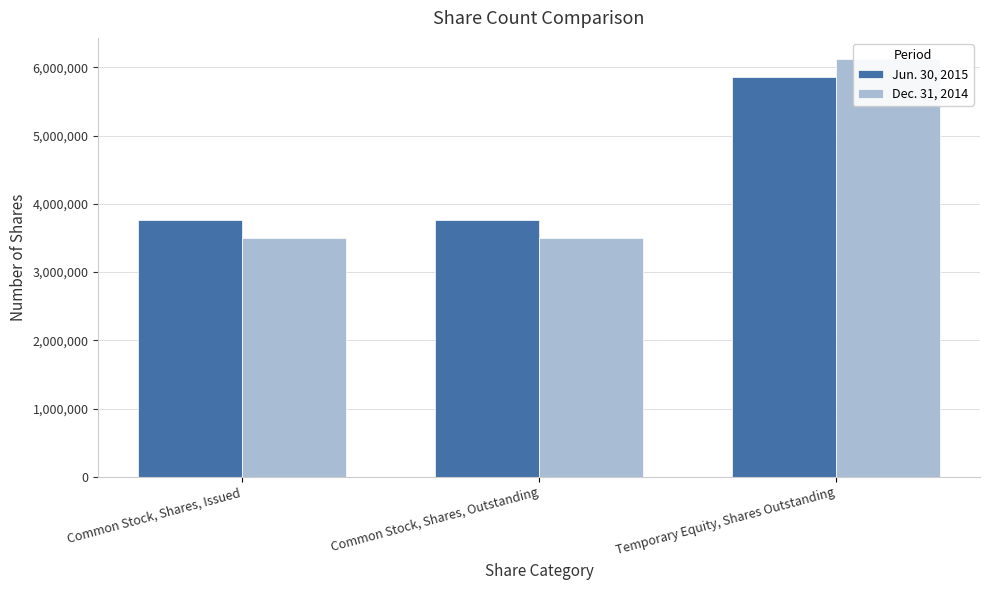

At which category is the sum across all series the highest?

Temporary Equity, Shares Outstanding